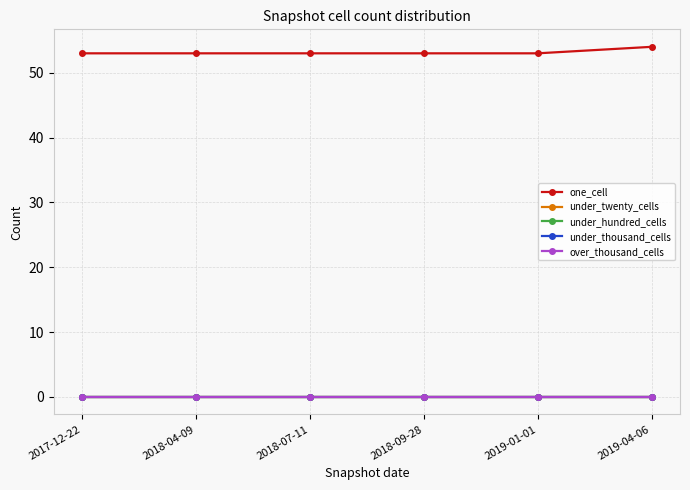

List the series in order of their peak value, highest first.

one_cell, under_twenty_cells, under_hundred_cells, under_thousand_cells, over_thousand_cells